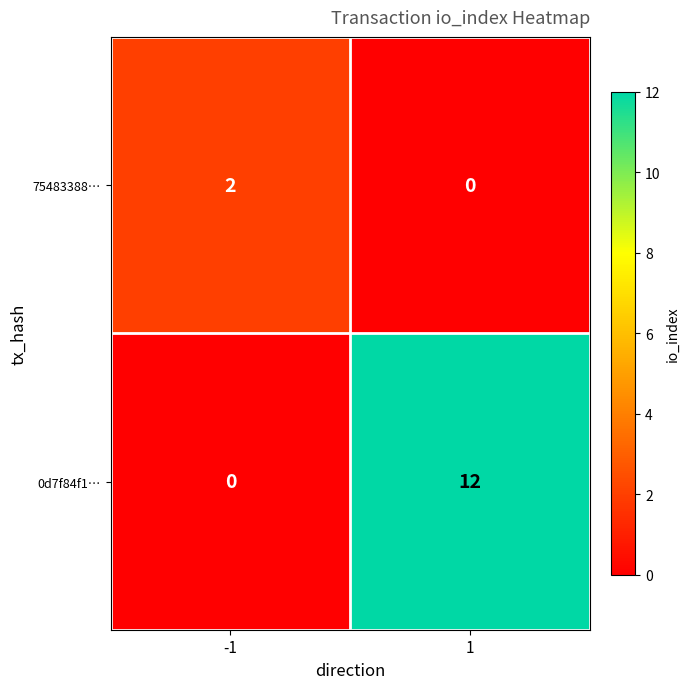

Reading left to right, extract all data points from this chart.

75483388…: -1=2	1=0
0d7f84f1…: -1=0	1=12